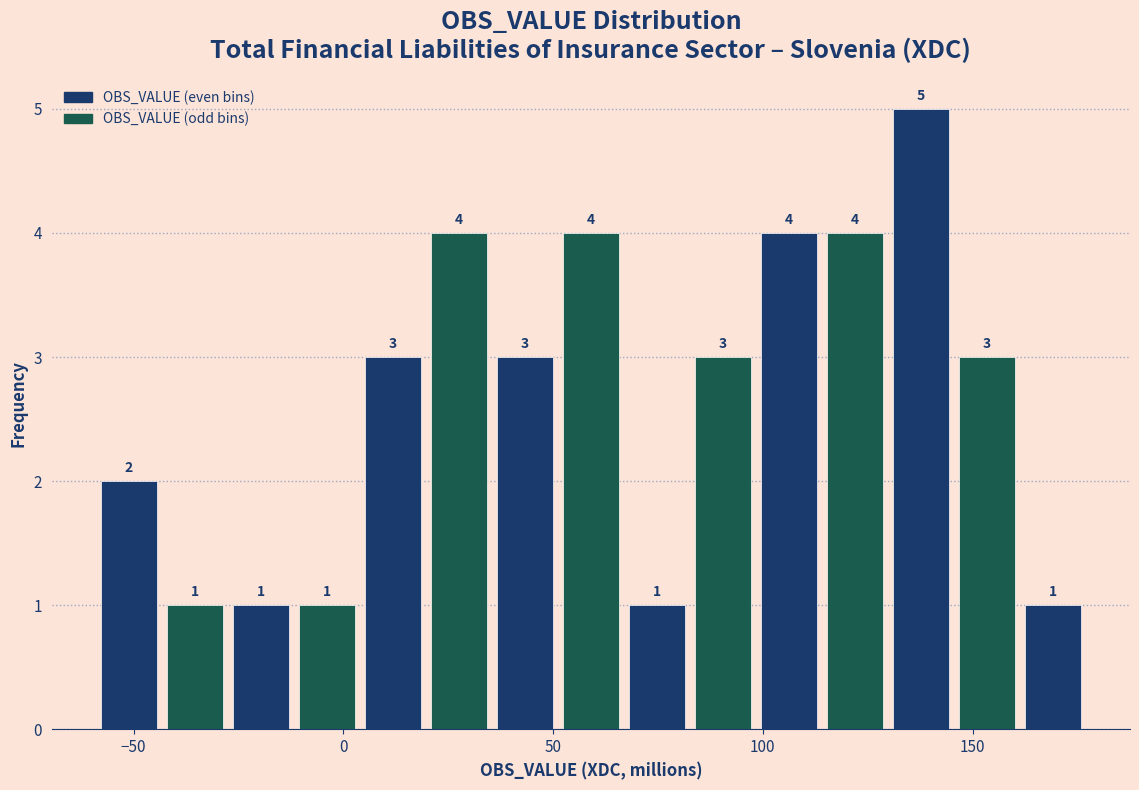

Read against the x-axis, roughly where is the centre of the tallest bar?

140